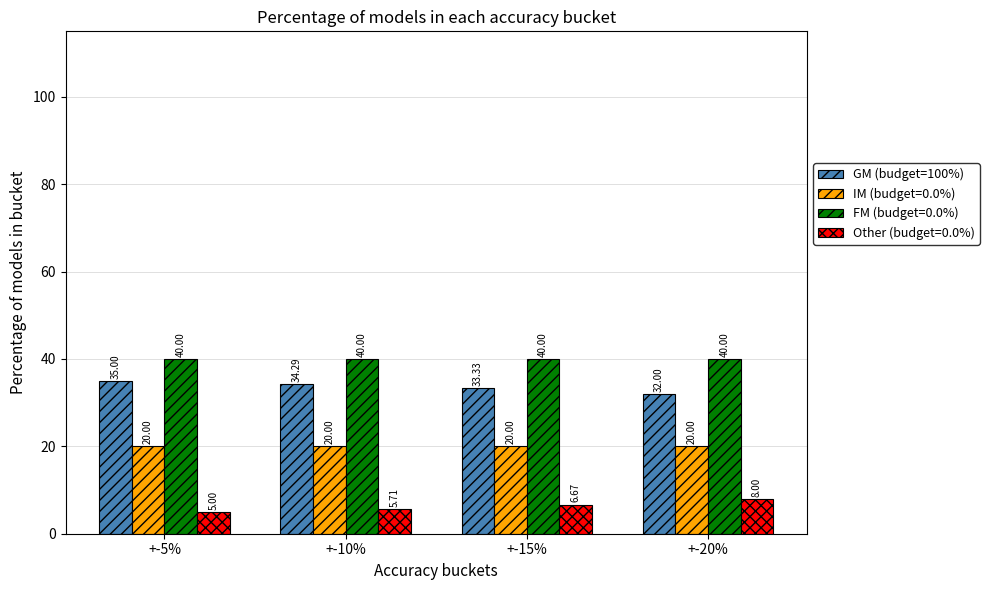

What is the label of the 1st bar from the left?

+-5%